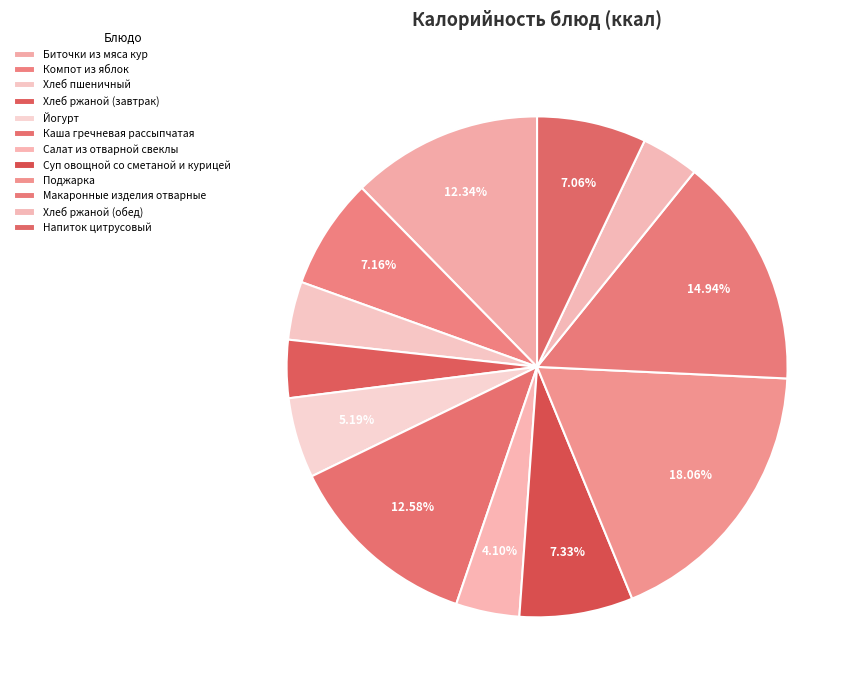

Which has a higher value, Йогурт or Биточки из мяса кур?

Биточки из мяса кур